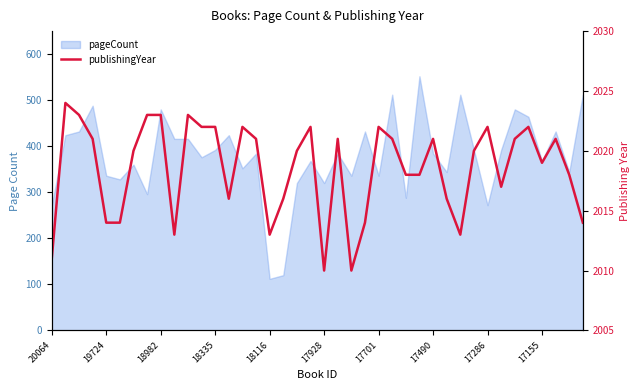

The chart shows a value of 1197 at 18116. True or false?

False